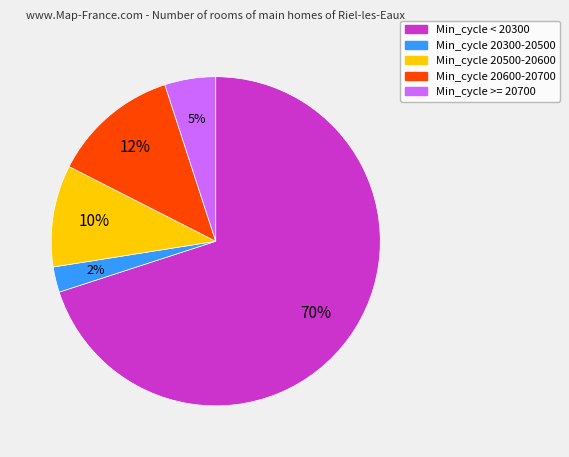

How many slices are in this pie chart?

5